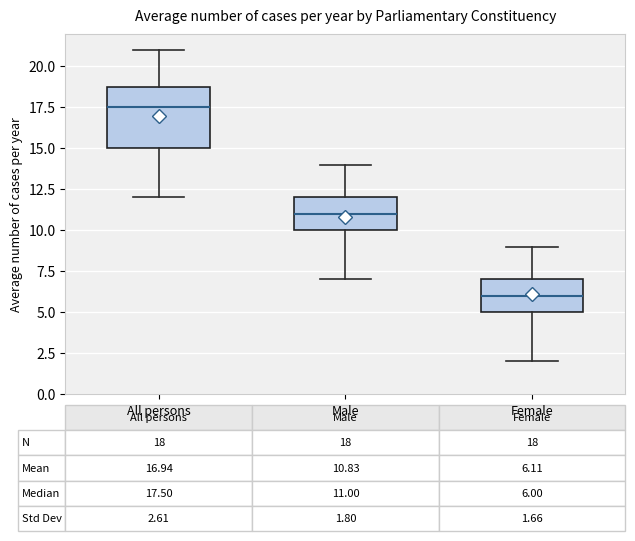

Which box has the lowest median line?

Female